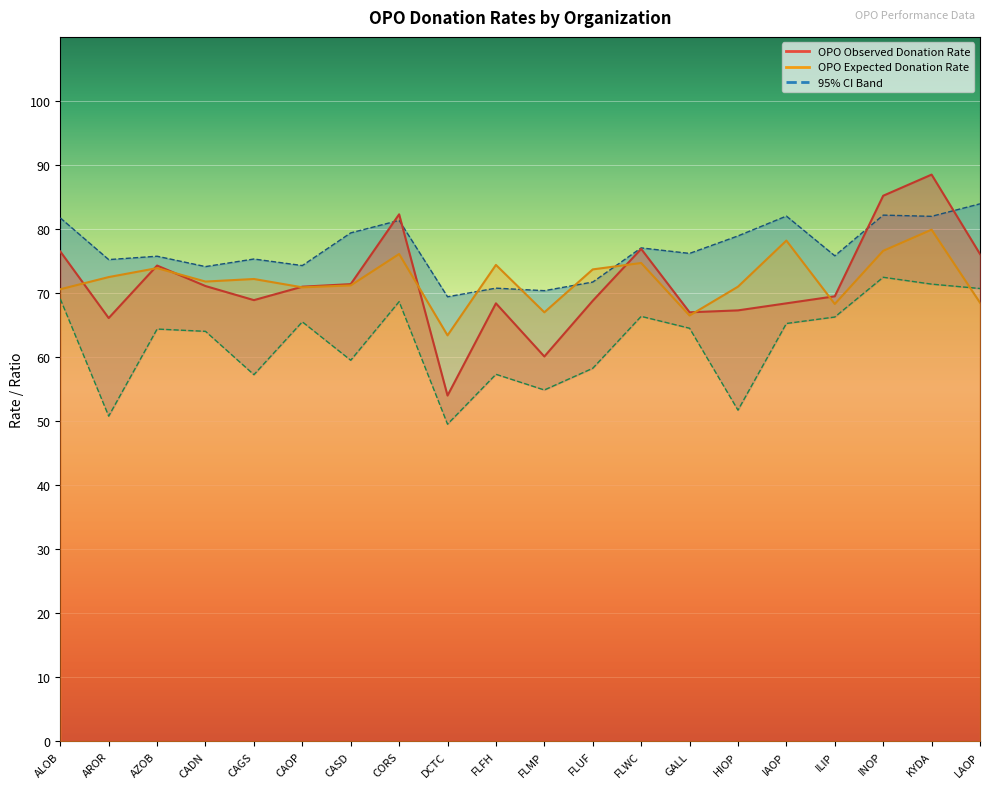

Rank the series at FLMP from highest to lowest value.

95% Upper CI, OPO Expected Donation Rate, OPO Observed Donation Rate, 95% Lower CI